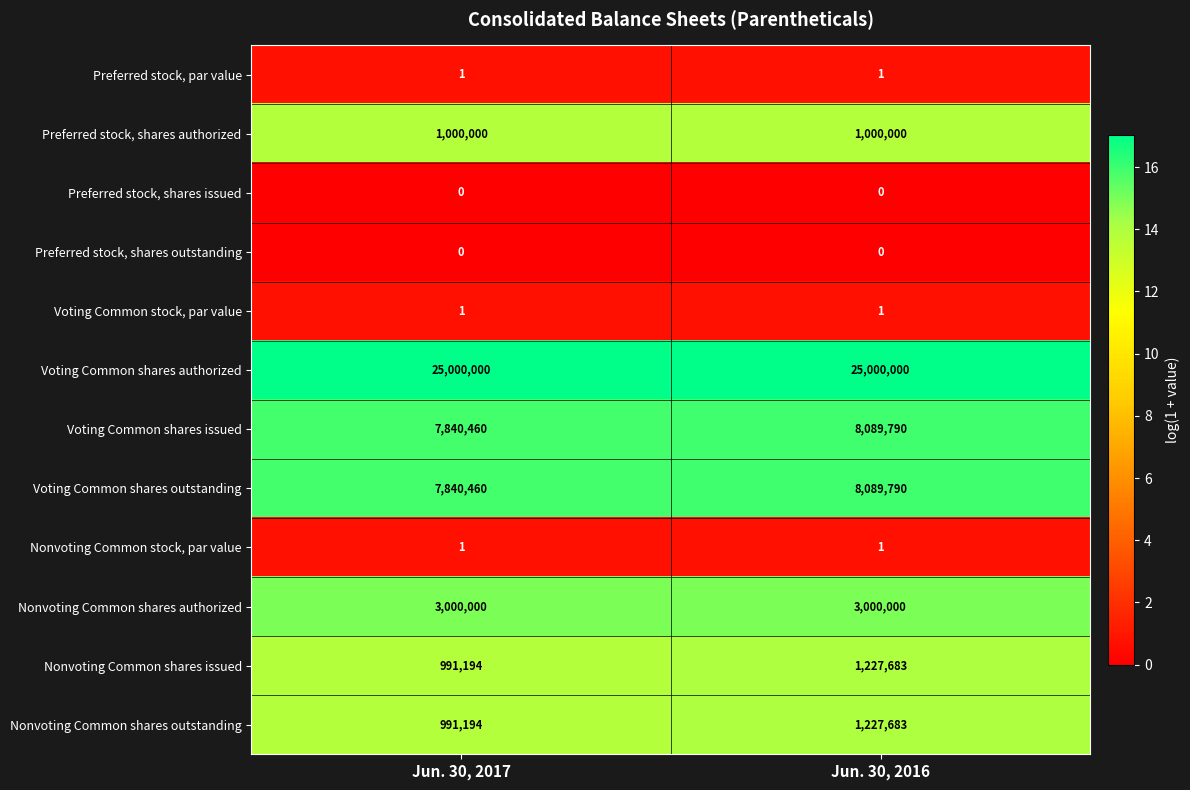

What is the spread (max minus min) of values at Jun. 30, 2017?

25000000